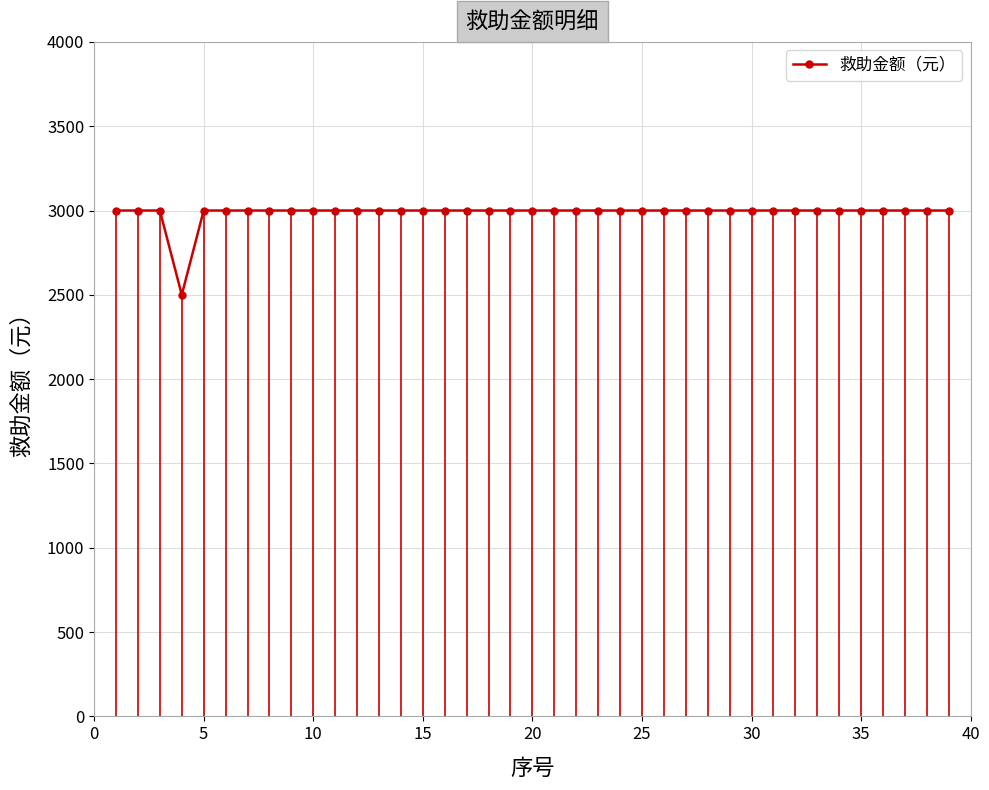

What is the maximum value for 救助金额（元）?

3000